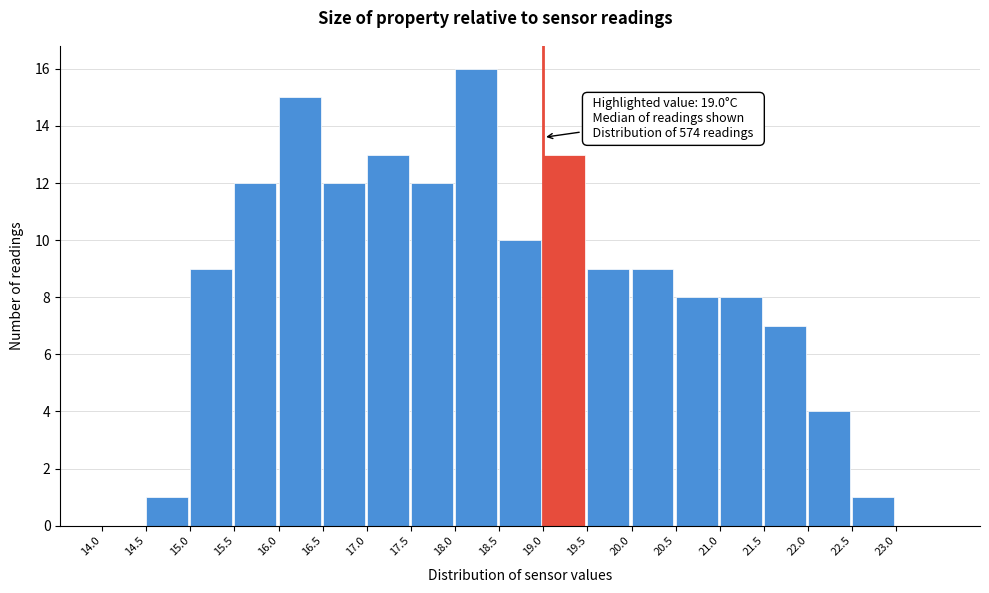

Which range on the x-axis has the tallest bar?

18.0 to 18.5